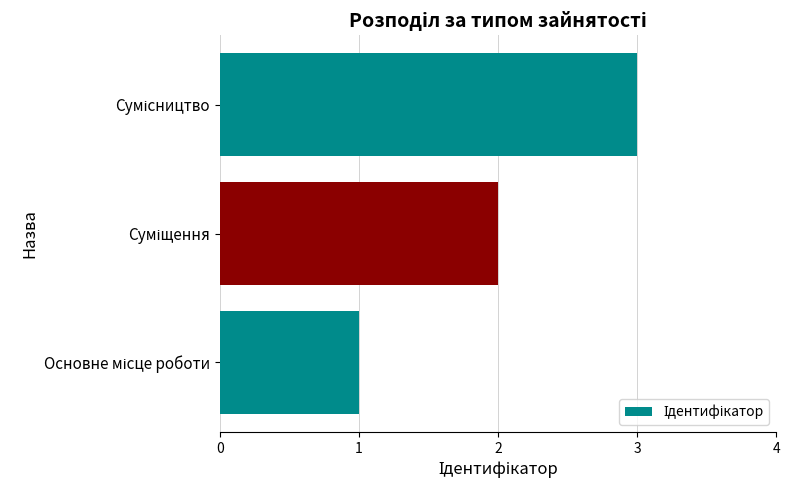

How many bars are there in total?

3